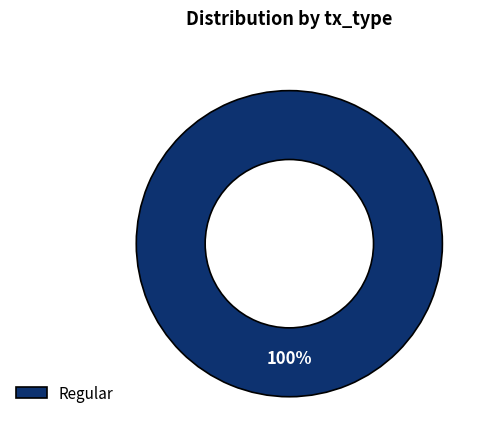

Which slice represents more than half of the pie?

Regular